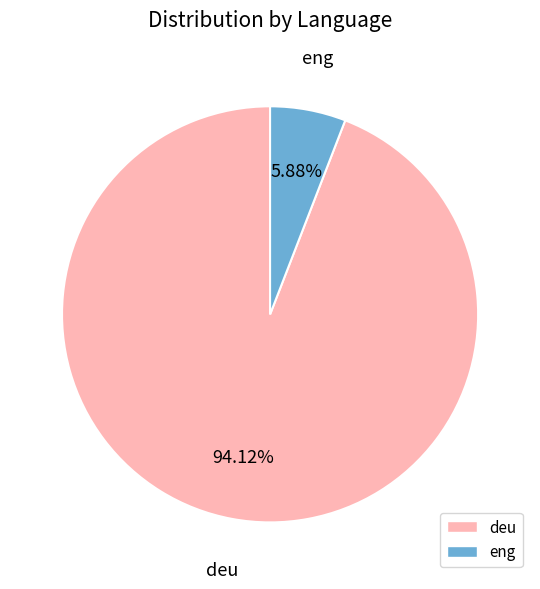

Is deu the majority of the pie?

Yes